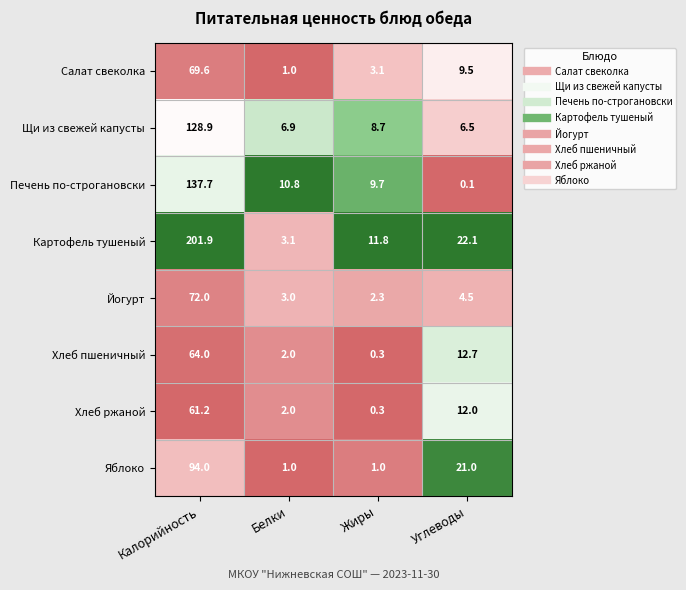

True or false: Печень по-строгановски has a value of 7.1 at Белки.

False